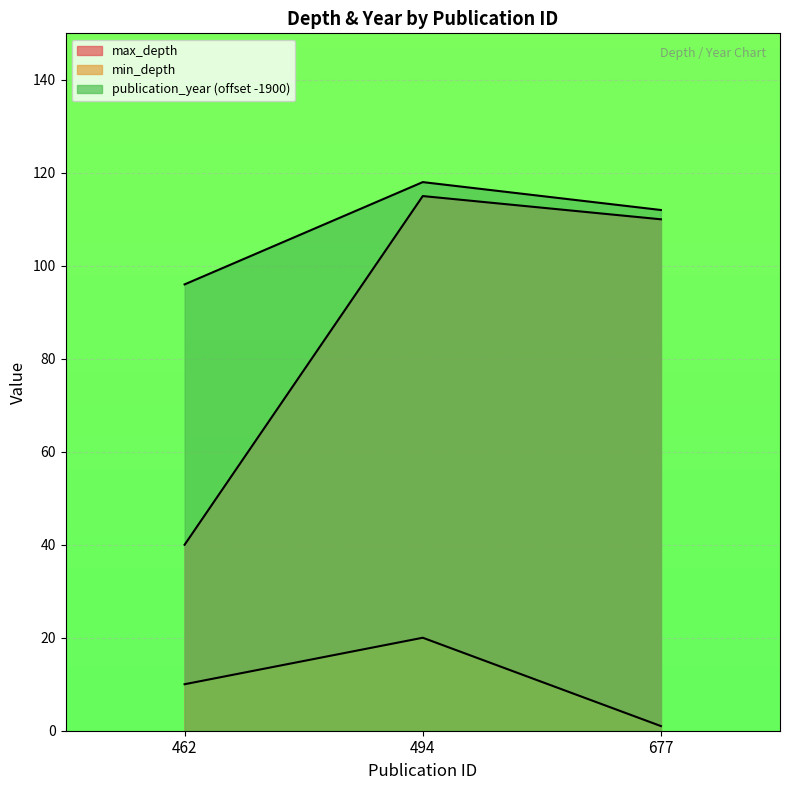

Which series has the largest total across all categories?

publication_year